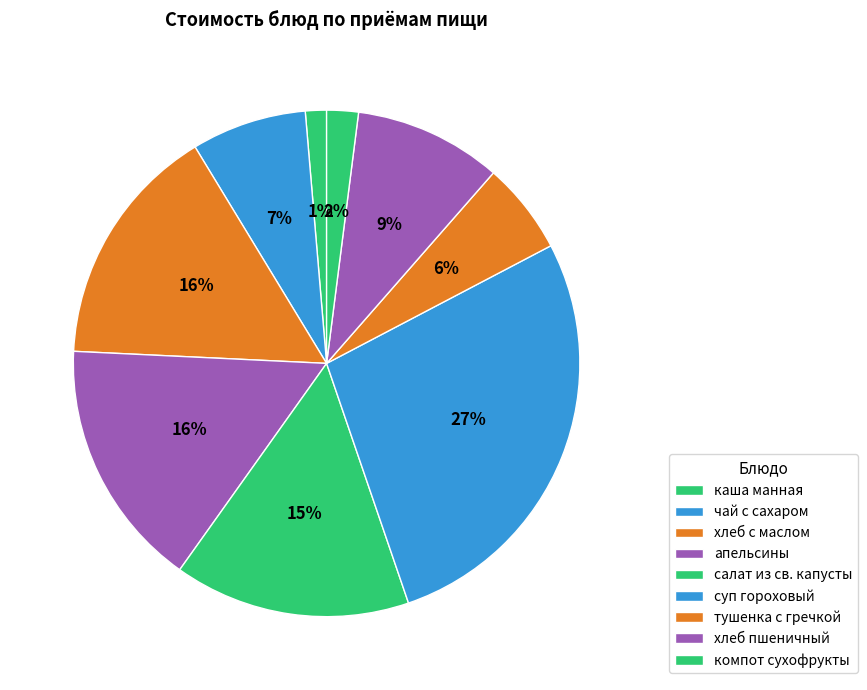

How many slices are in this pie chart?

9